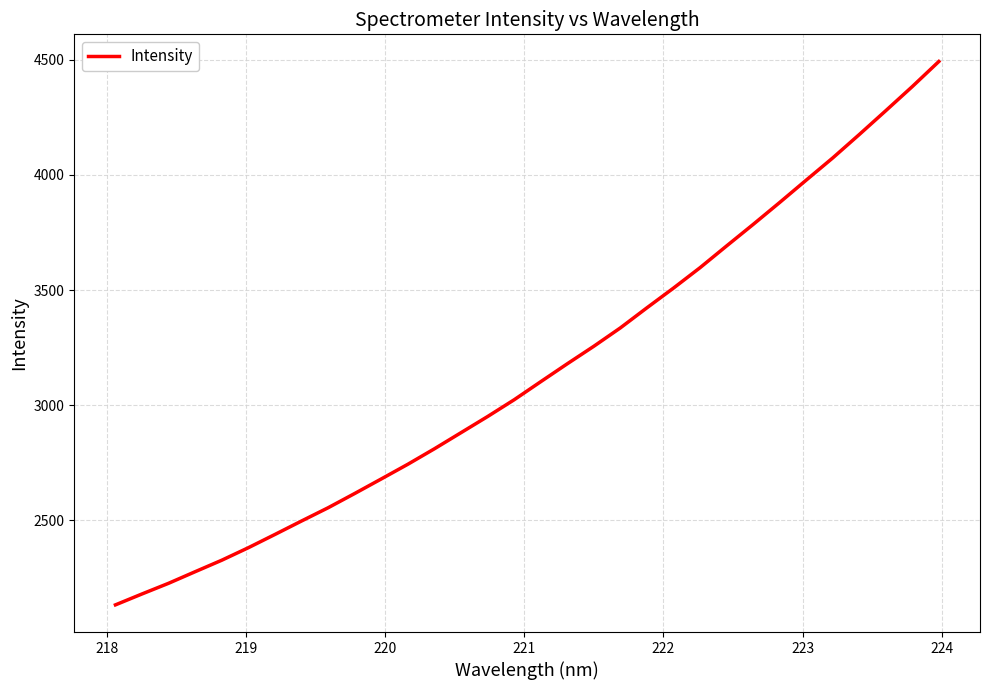

What is the difference between the maximum and minimum values?

2357.9